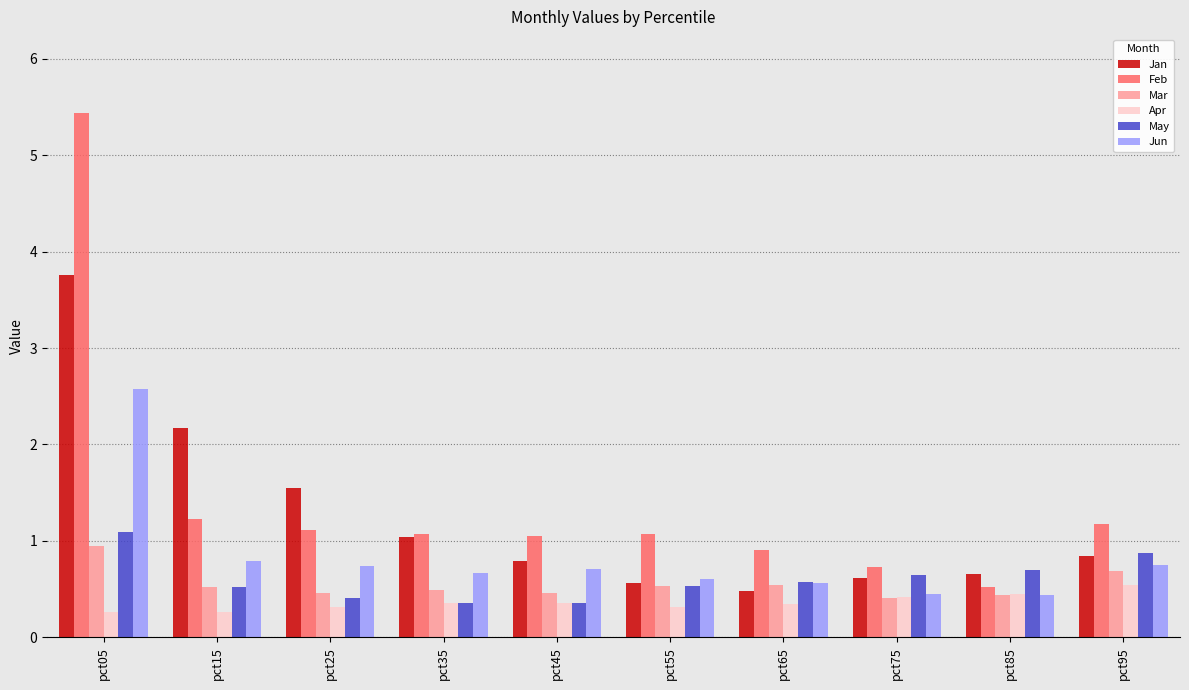

What is the approximate value of Mar at pct95?

0.7